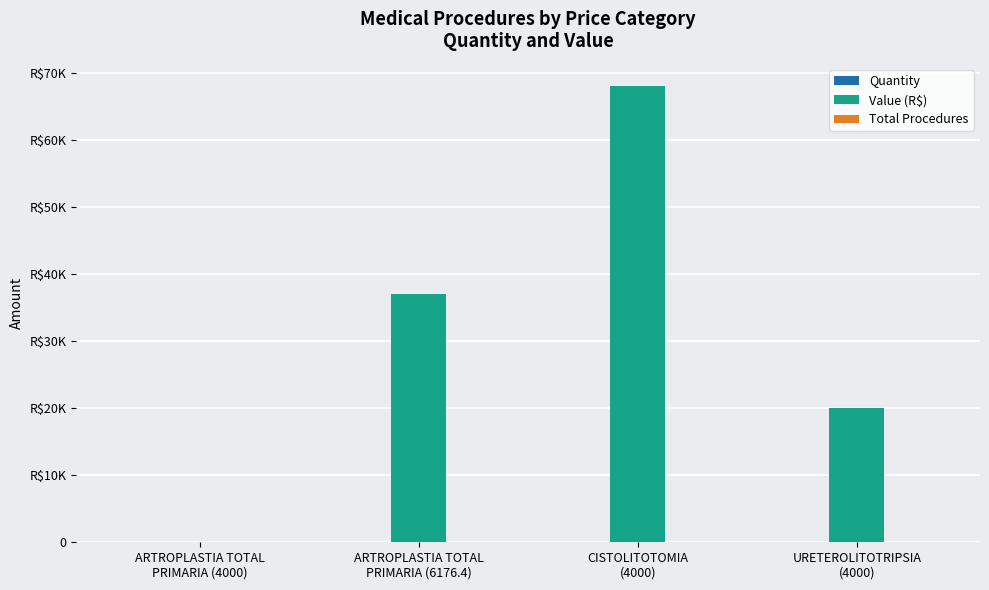

At which label is Total Procedures closest to 11?

ARTROPLASTIA TOTAL
PRIMARIA (6176.4)